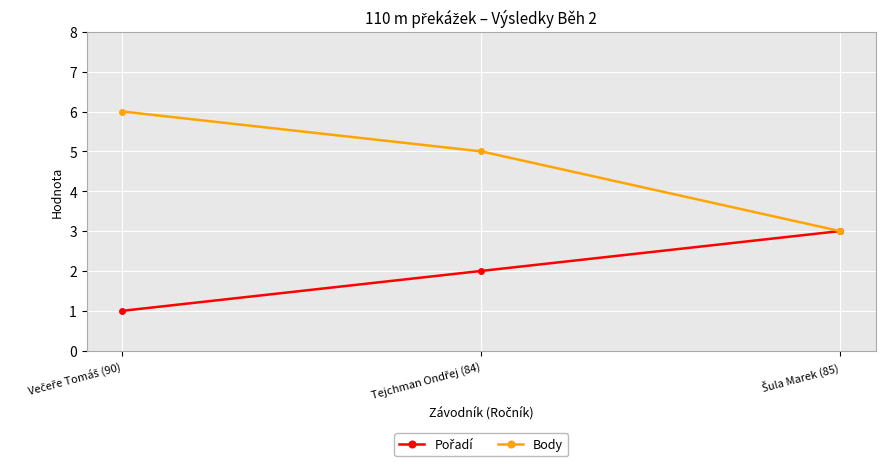

What is the maximum value for Body?

6